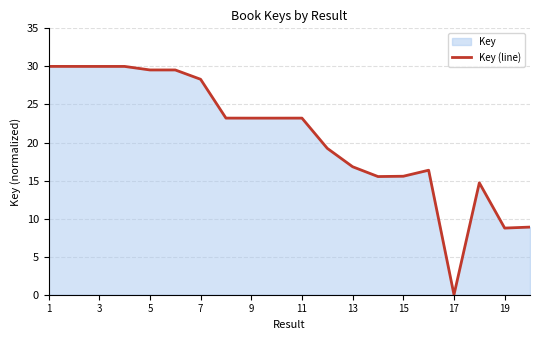

What is the greatest value displayed?

30.0